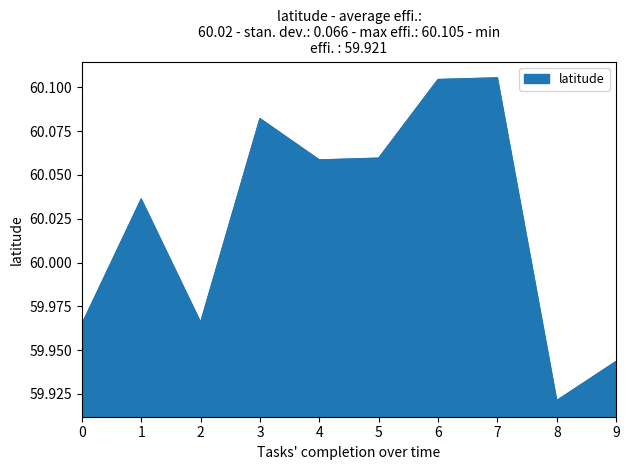

Which has a higher value, 2 or 6?

6